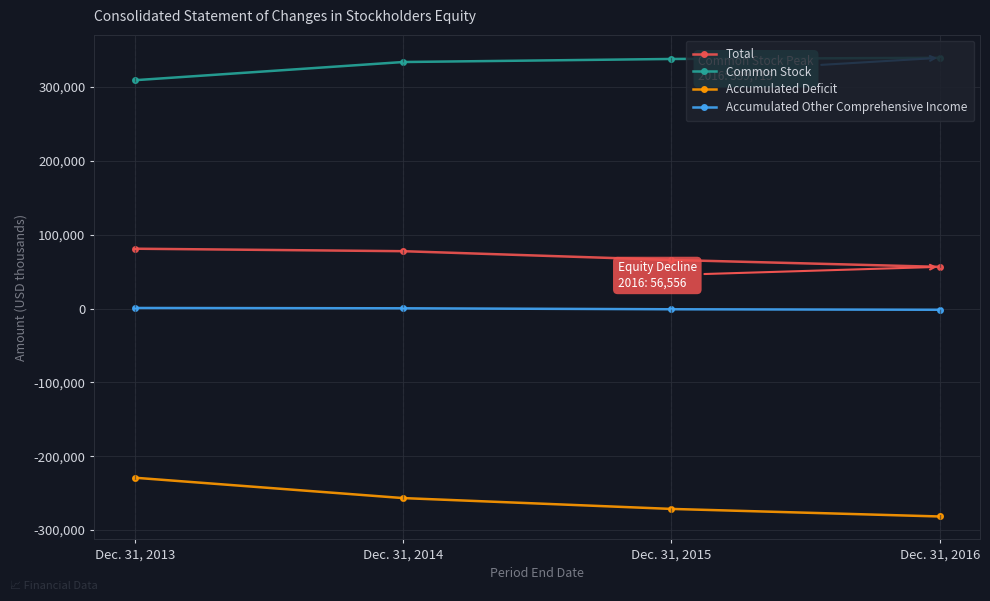

Rank the series at Dec. 31, 2013 from lowest to highest value.

Accumulated Deficit, Accumulated Other Comprehensive Income, Total, Common Stock